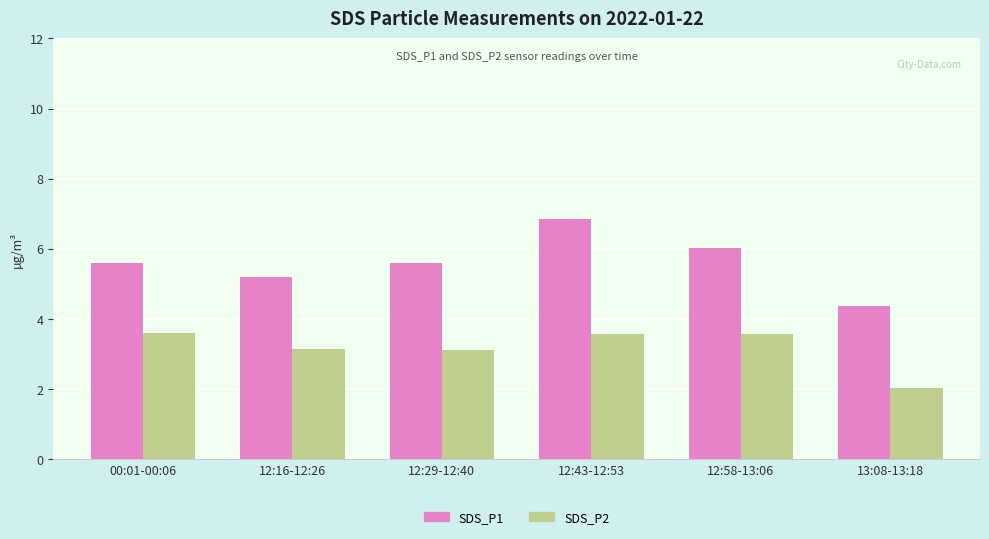

Rank the series by their maximum value, from highest to lowest.

SDS_P1, SDS_P2